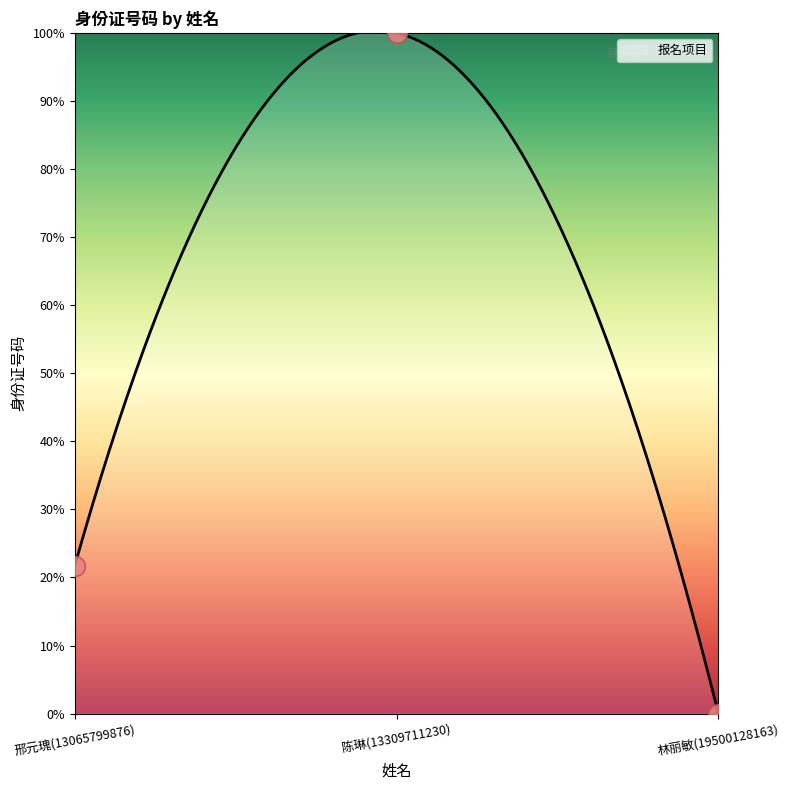

Which has a higher value, 陈琳(13309711230) or 林丽敏(19500128163)?

陈琳(13309711230)